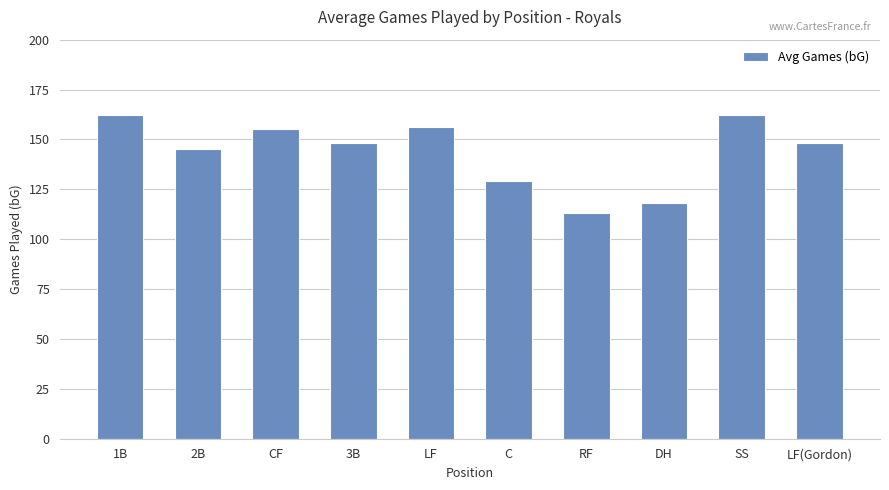

What is the difference between the values at LF and SS?

6